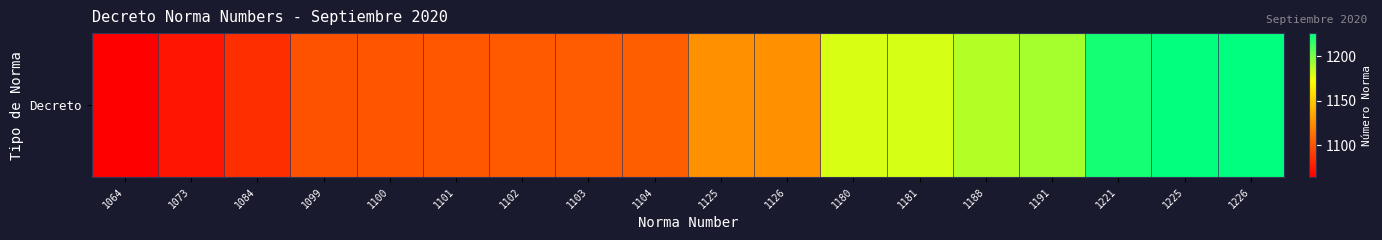

Reading left to right, list all the values displayed in this chart.

1064=1064	1073=1073	1084=1084	1099=1099	1100=1100	1101=1101	1102=1102	1103=1103	1104=1104	1125=1125	1126=1126	1180=1180	1181=1181	1188=1188	1191=1191	1221=1221	1225=1225	1226=1226